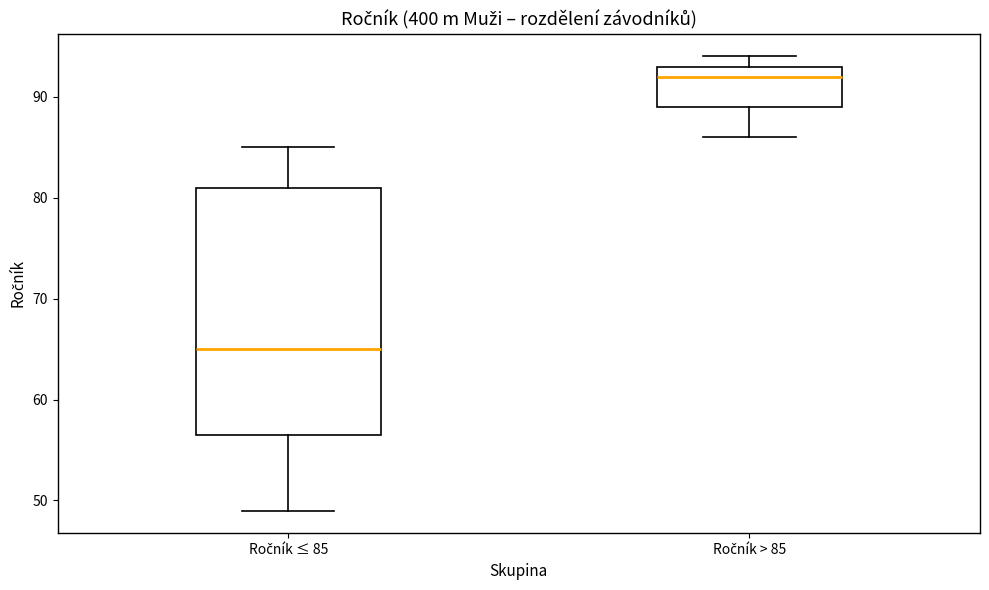

Reading left to right, read every box against the y-axis: the position of its median line, the range the box covers, and the ends of its whiskers. The values are not printed on the chart, so give them approximately, as read against the axis.

Ročník ≤ 85: median 65, box 57 to 81, whiskers 49 to 85
Ročník > 85: median 92, box 89 to 93, whiskers 86 to 94